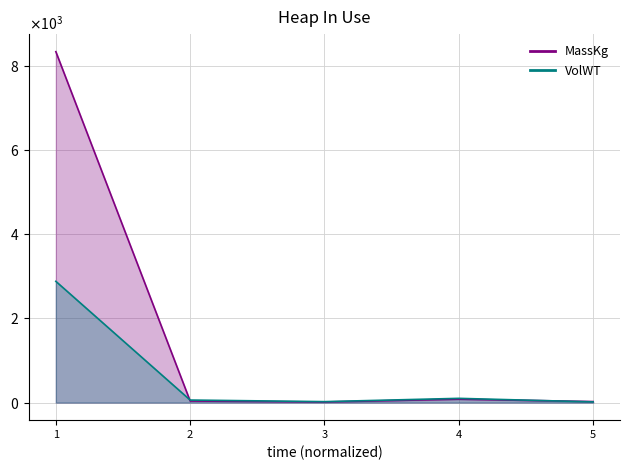

Is the value of MassKg at 5 greater than the value of VolWT at 1?

No